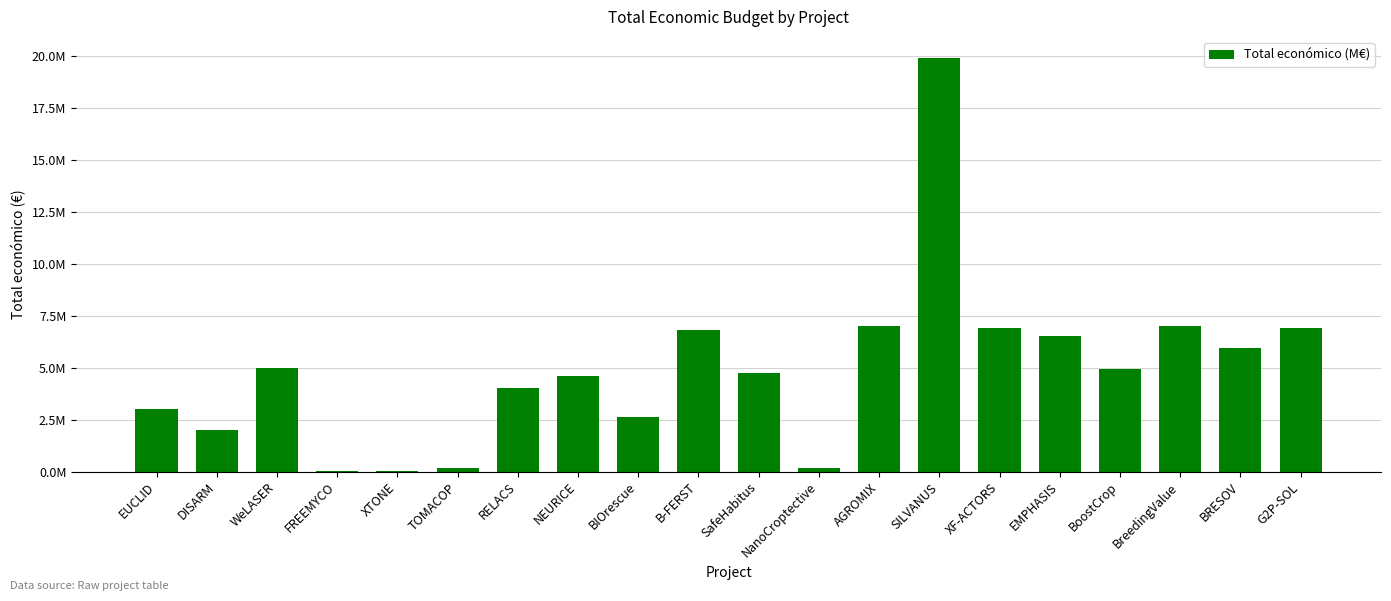

What is the sum of all values?

98292786